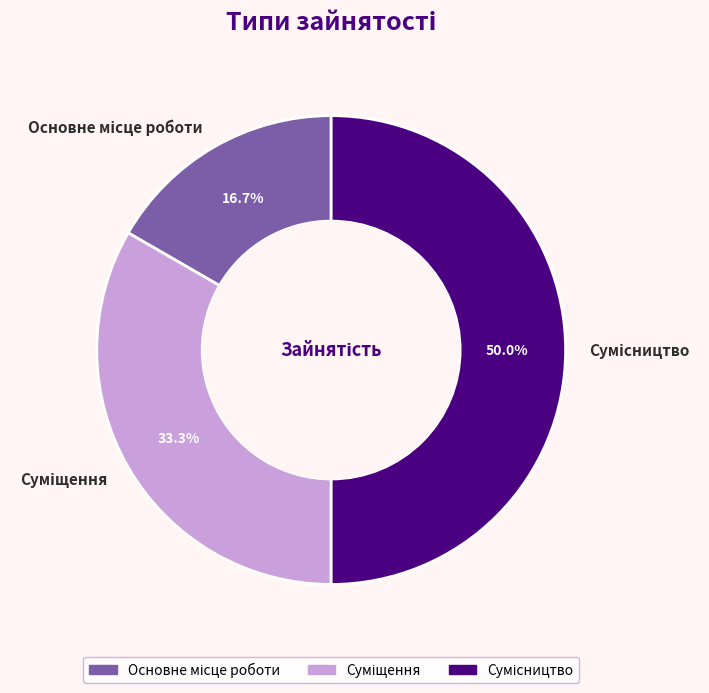

Count the number of slices in the pie.

3